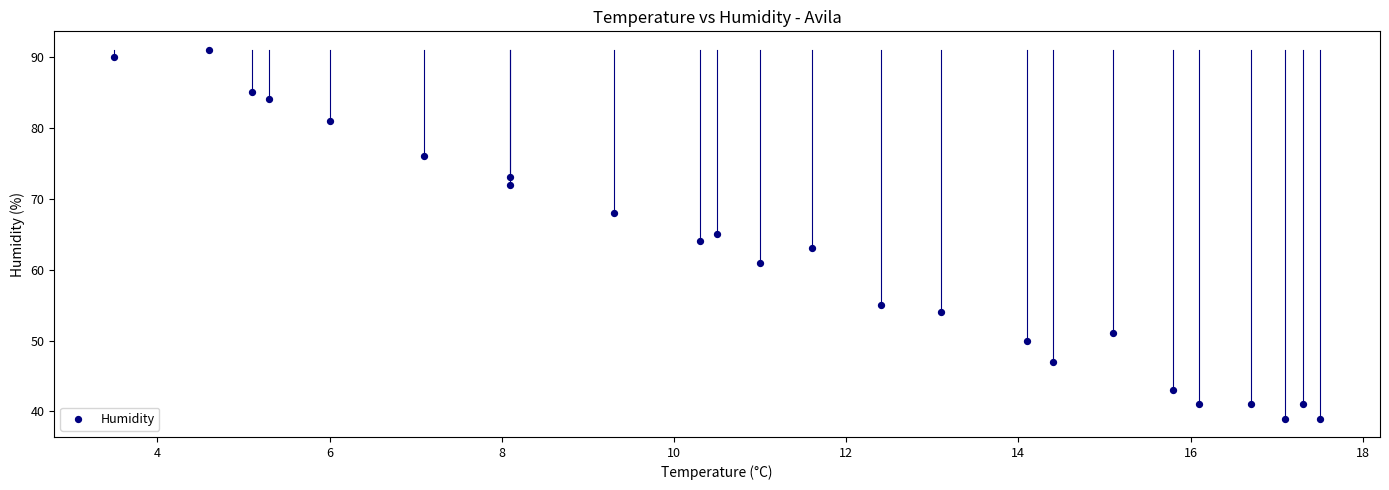

What is the range of Y values (max minus min)?

52